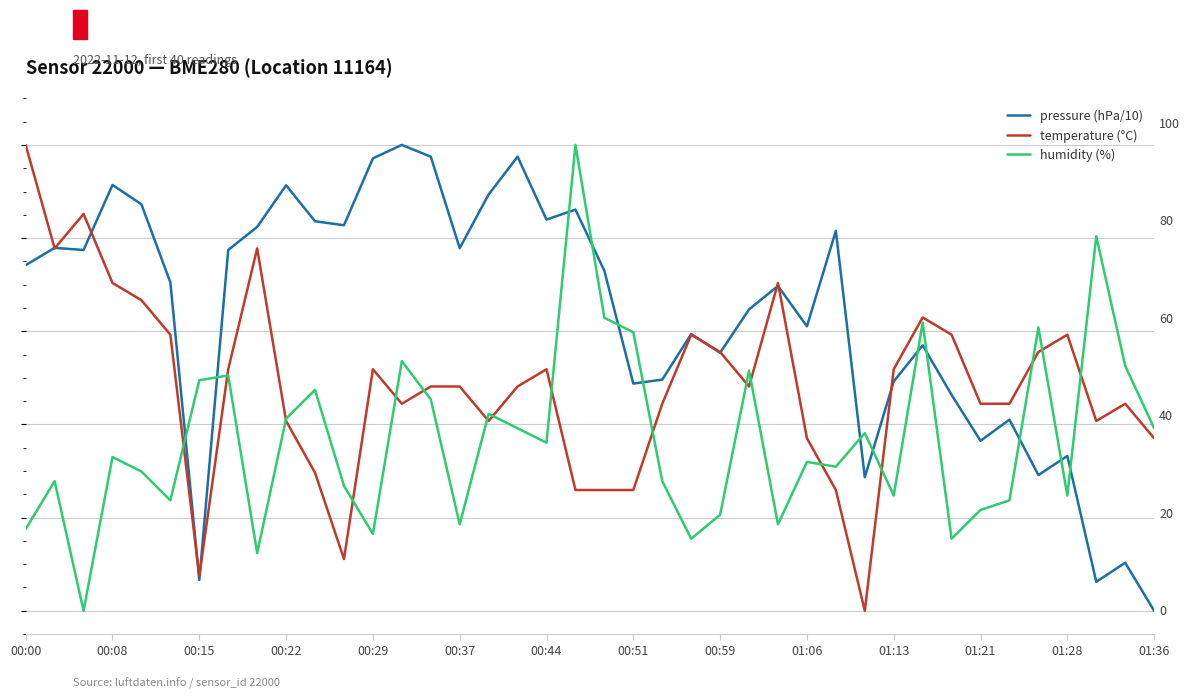

Is it true that temperature (°C) equals 25.9 at 28?

True